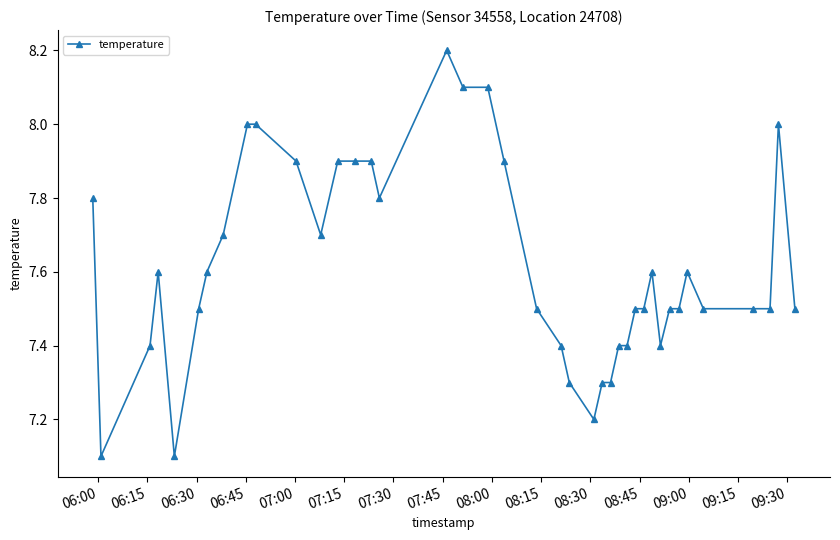

What is the sum of all values?

304.6